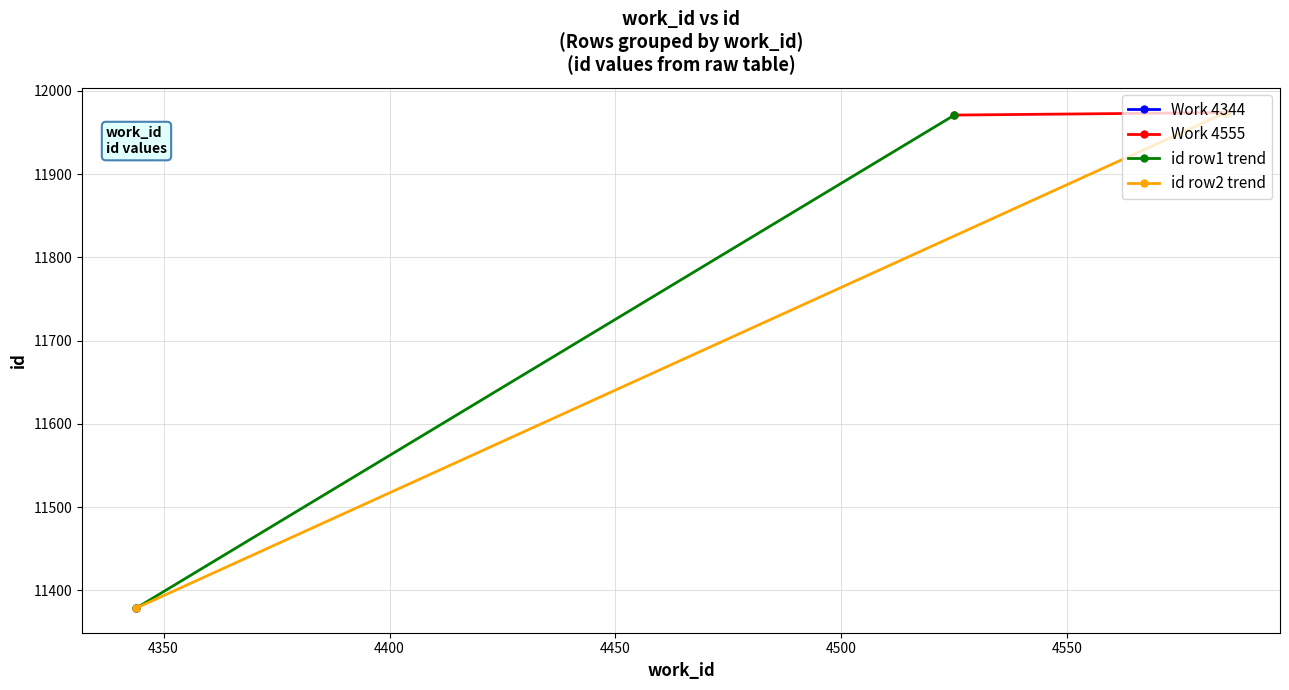

What is the average value of the Work 4555 series?

11972